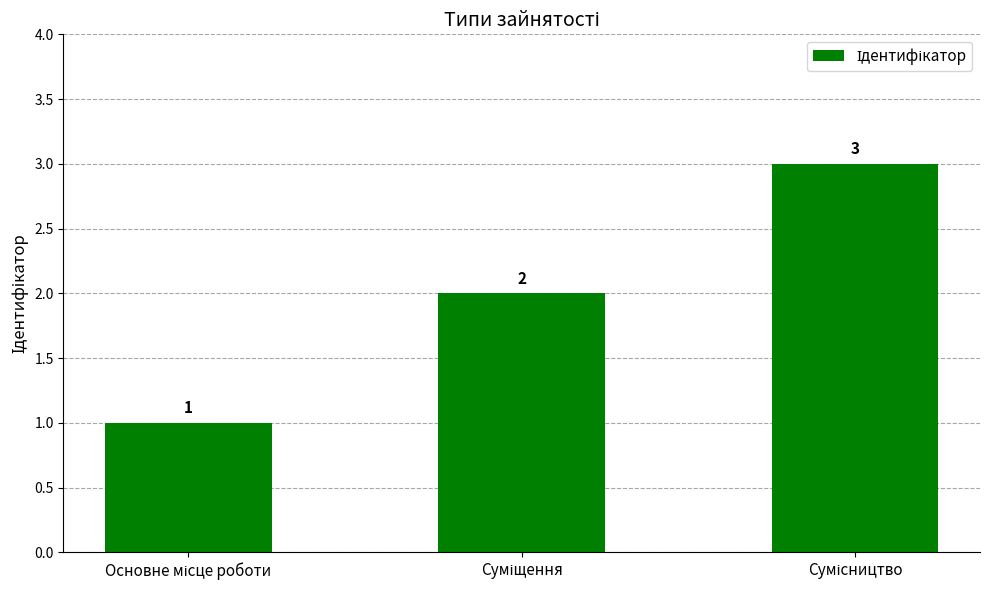

Count the values in the range 1 to 3.

3